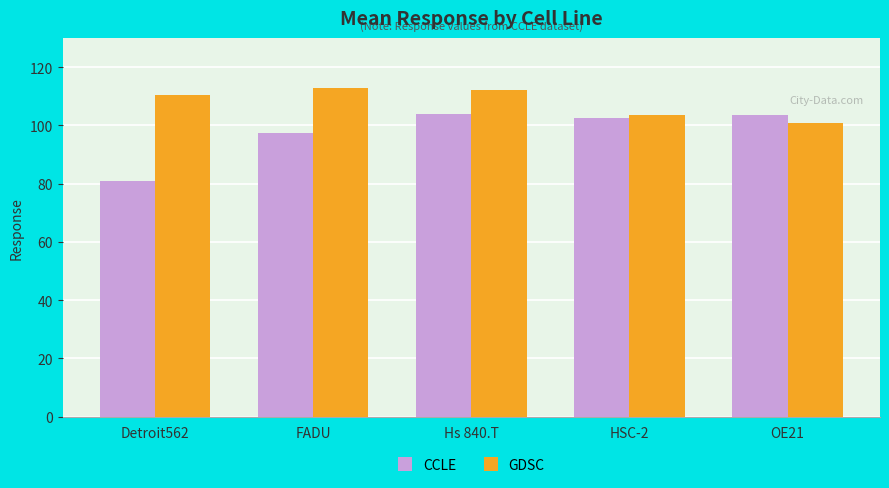

Which series has the widest spread of values?

CCLE